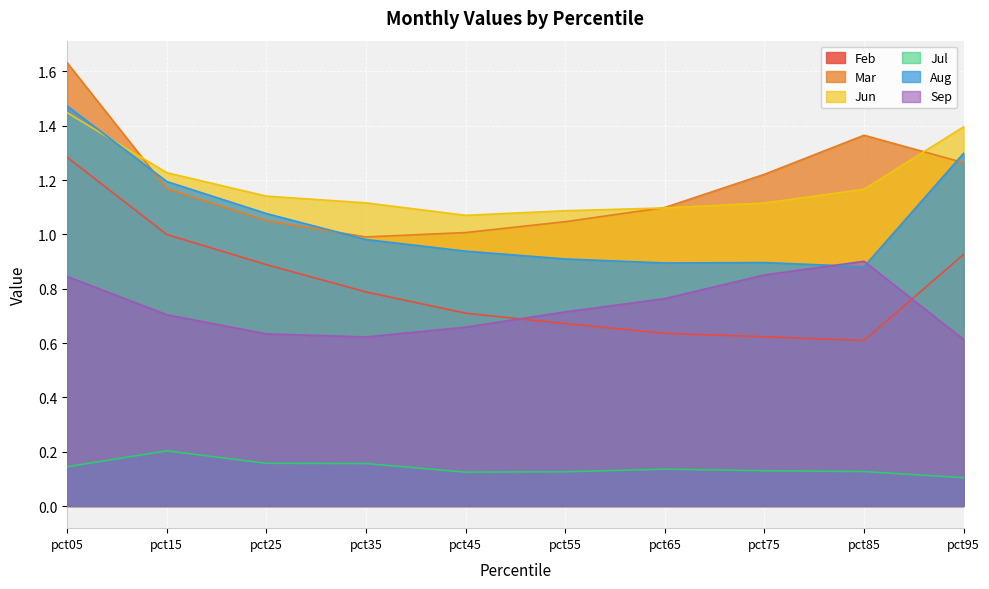

Which series changed the most between pct15 and pct55?

Feb